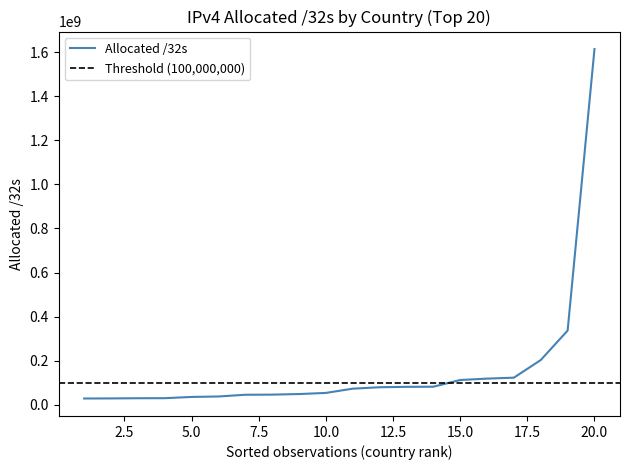

Does the chart display data point markers on the line(s)?

No